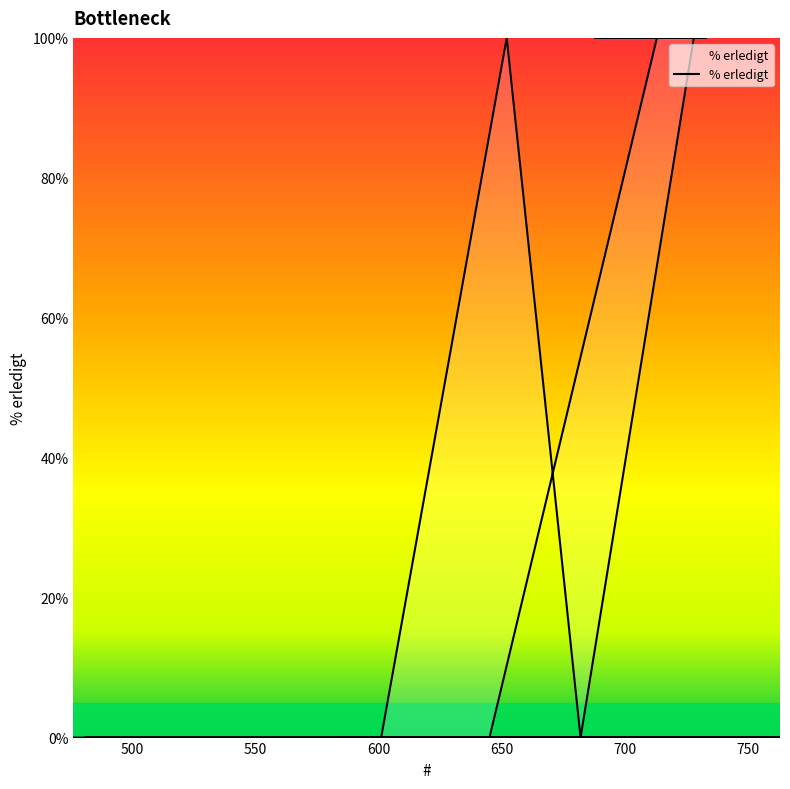

Reading right to left, extract all data points from this chart.

0	0	0	100	100	100	100	100	100	100	100	100	0	100	0	0	0	0	0	0	0	0	0	0	0	0	0	0	0	0